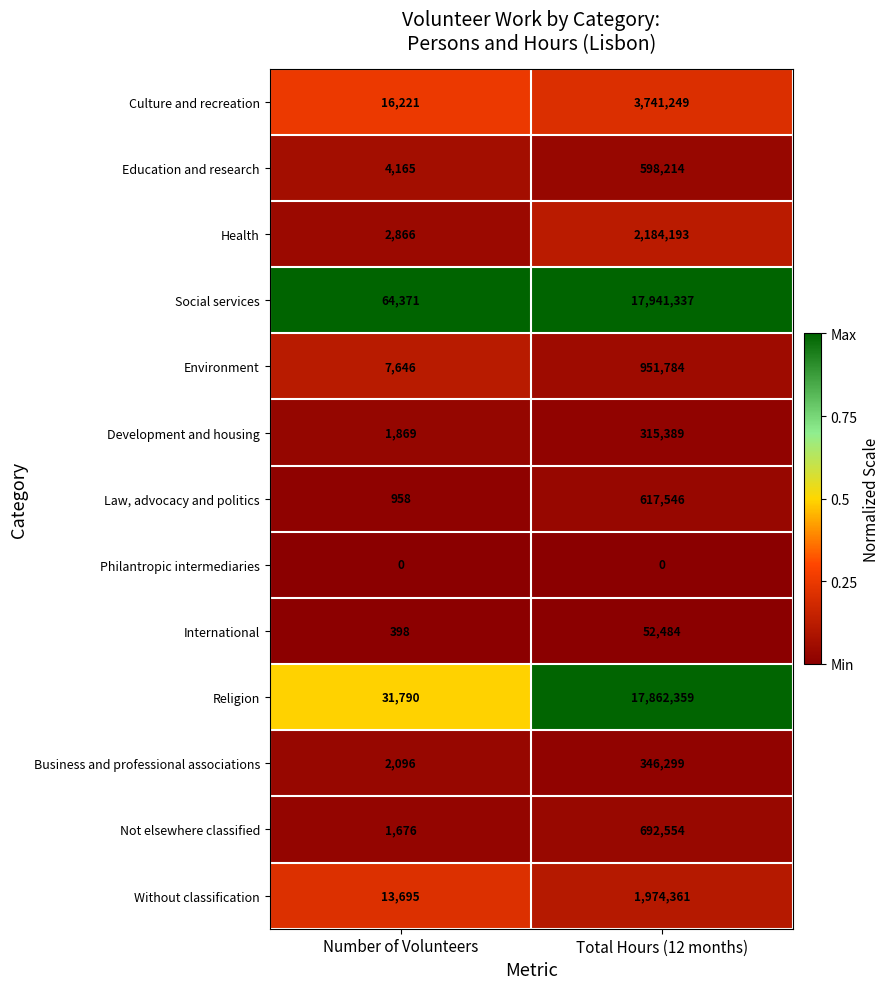

The Education and research series shows 913927 at Total Hours (12 months). True or false?

False